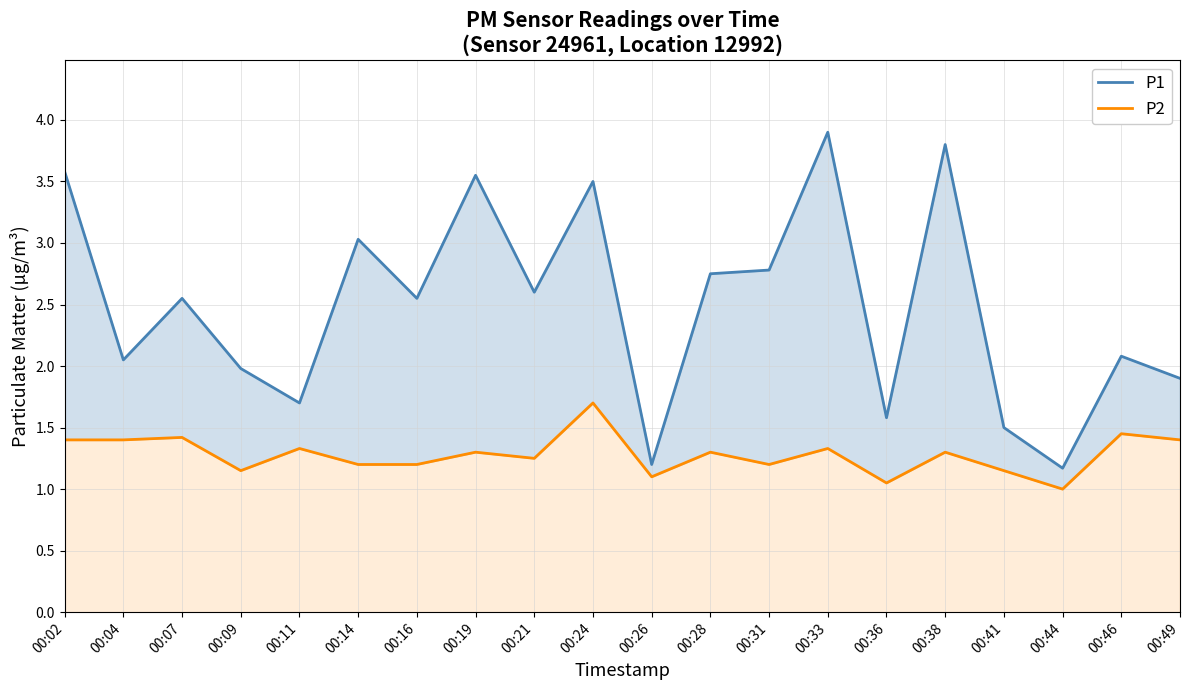

How many interior local peaks does the P1 series have?

7